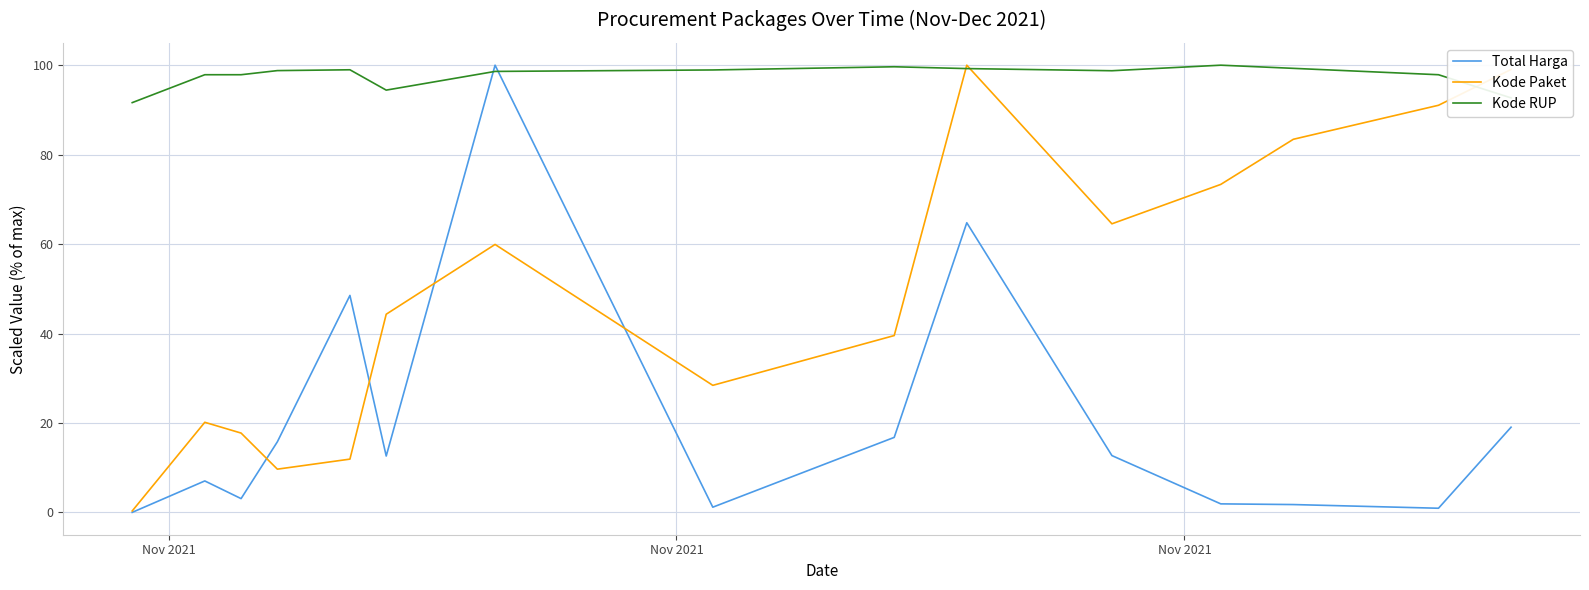

List the series in order of their overall mean, lowest first.

Total Harga, Kode Paket, Kode RUP